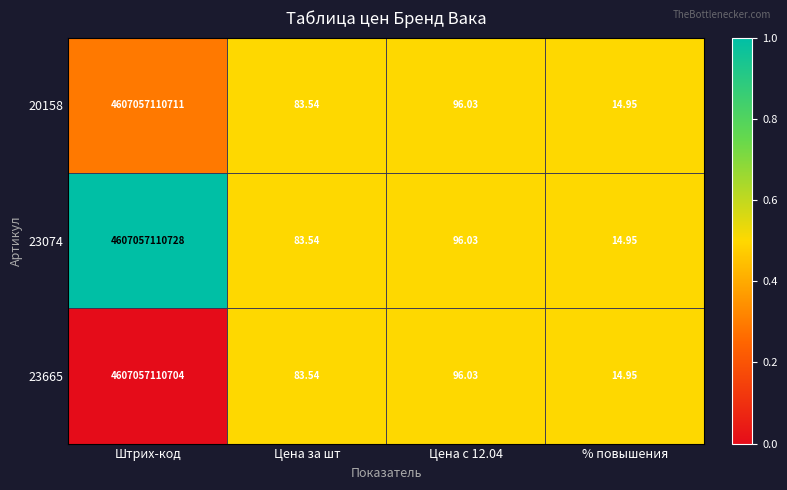

Is the value of 20158 at Цена за шт greater than the value of 23665 at Цена с 12.04?

No